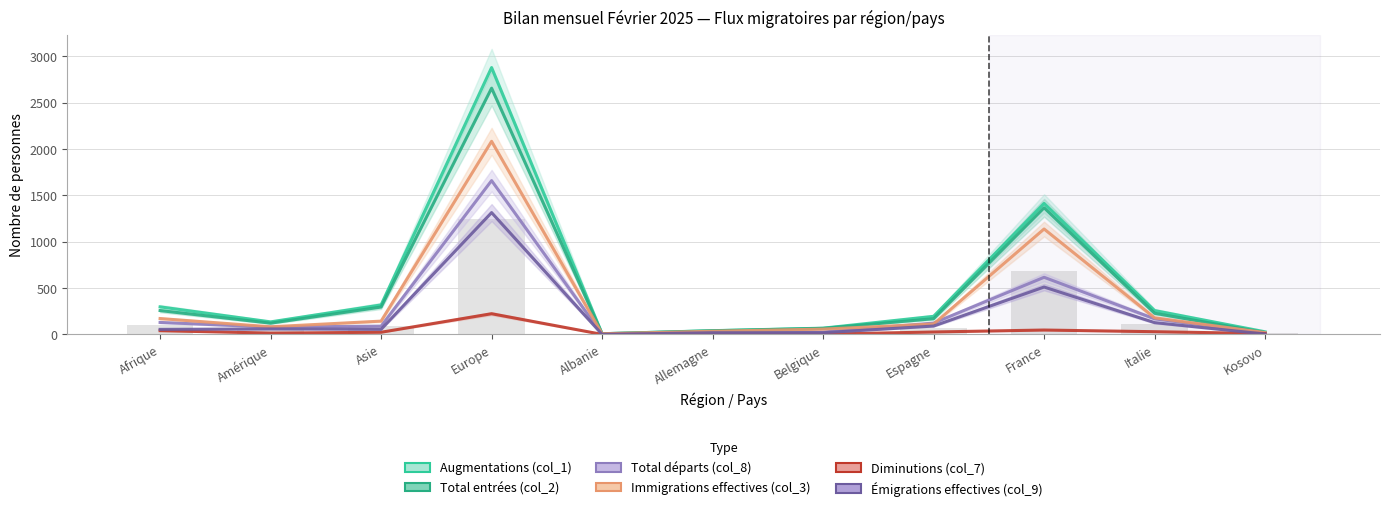

What is the maximum value shown in the chart?

2879